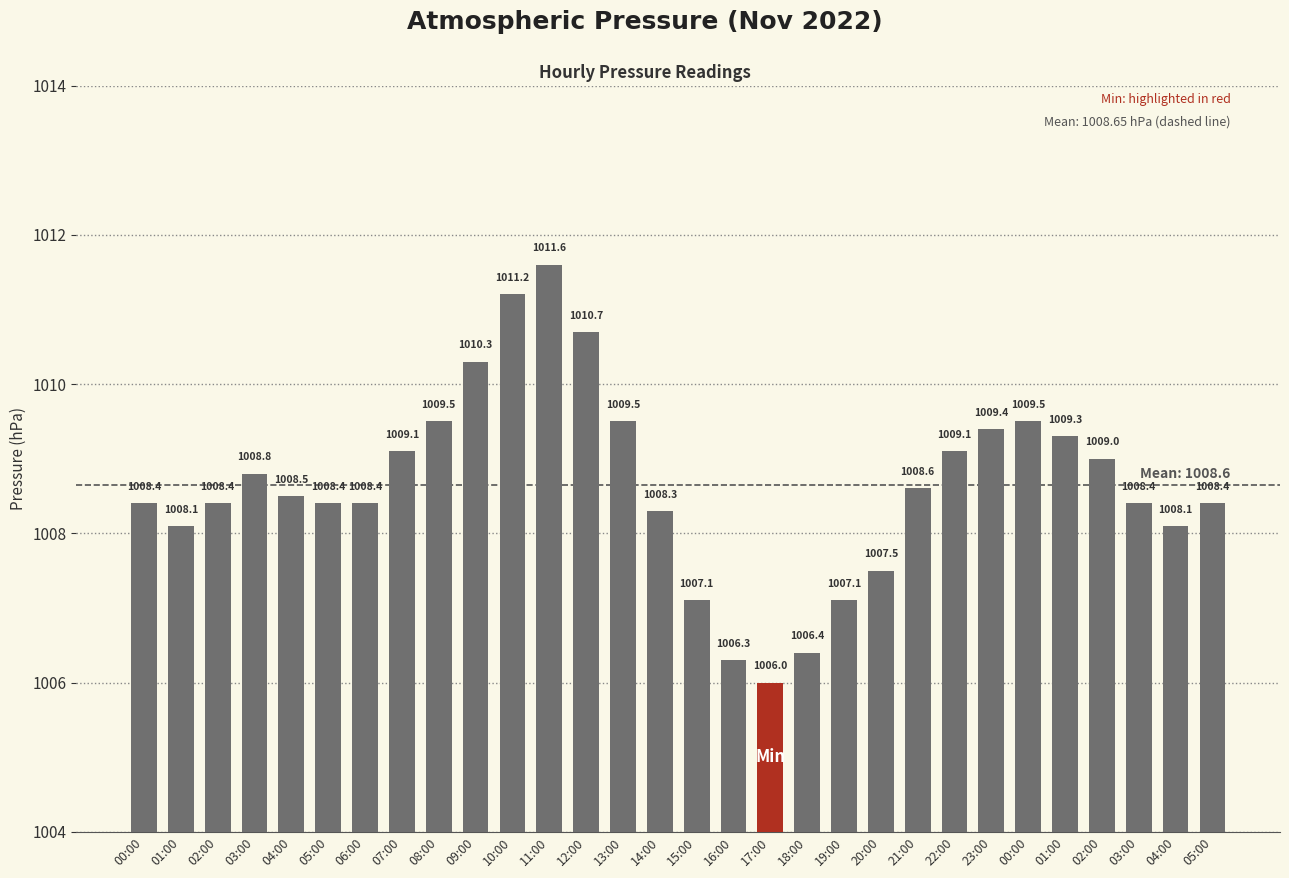

What is the difference between the values at 17:00 and 15:00?

1.1